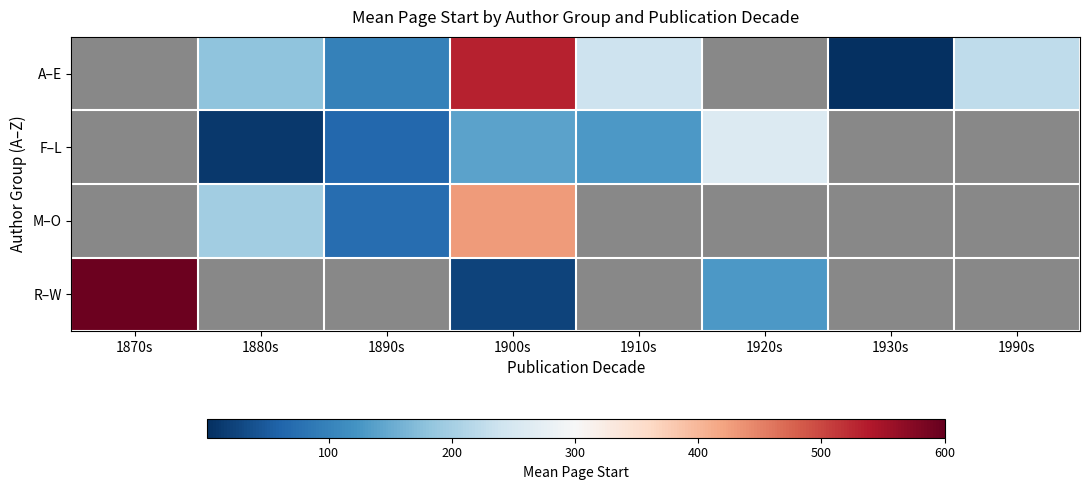

At which category does the chart reach its peak across all series?

1870s